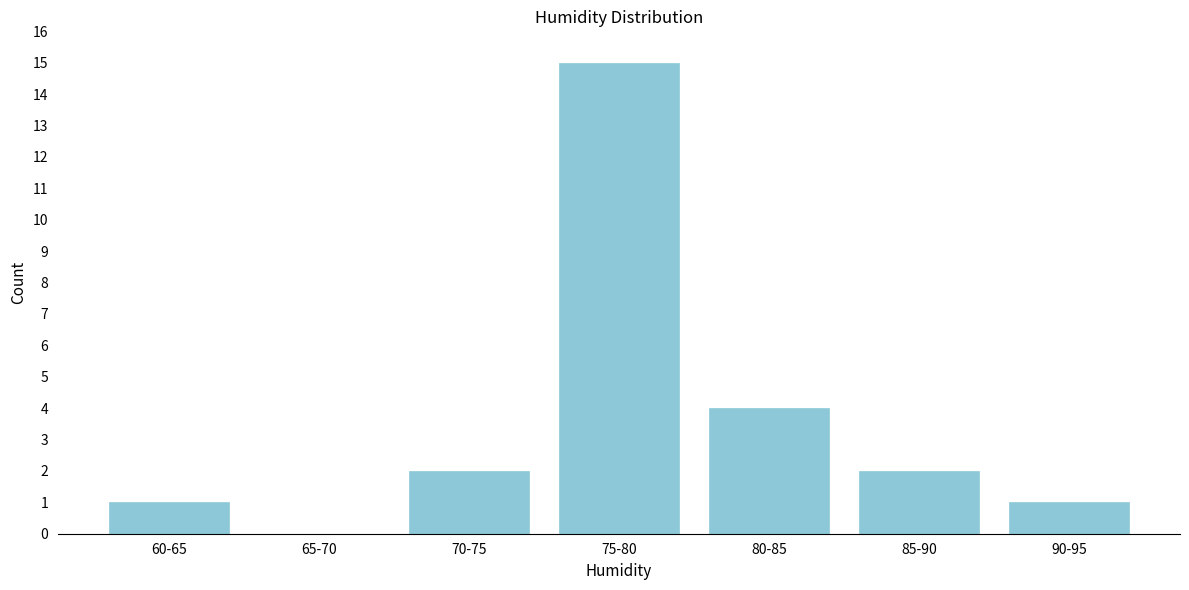

Reading left to right, what are all the values shown in this chart?

60-65=1	65-70=0	70-75=2	75-80=15	80-85=4	85-90=2	90-95=1